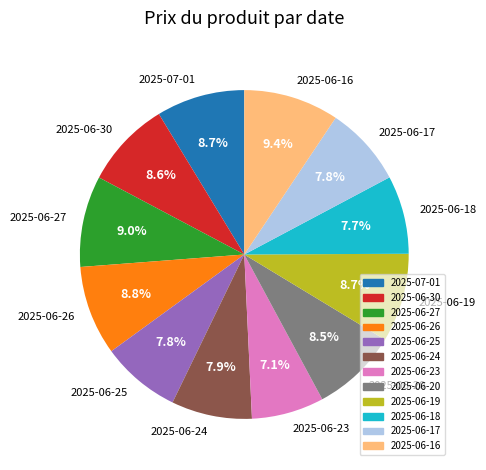

What percentage is the 2025-06-17 slice, to the nearest percent?

8%